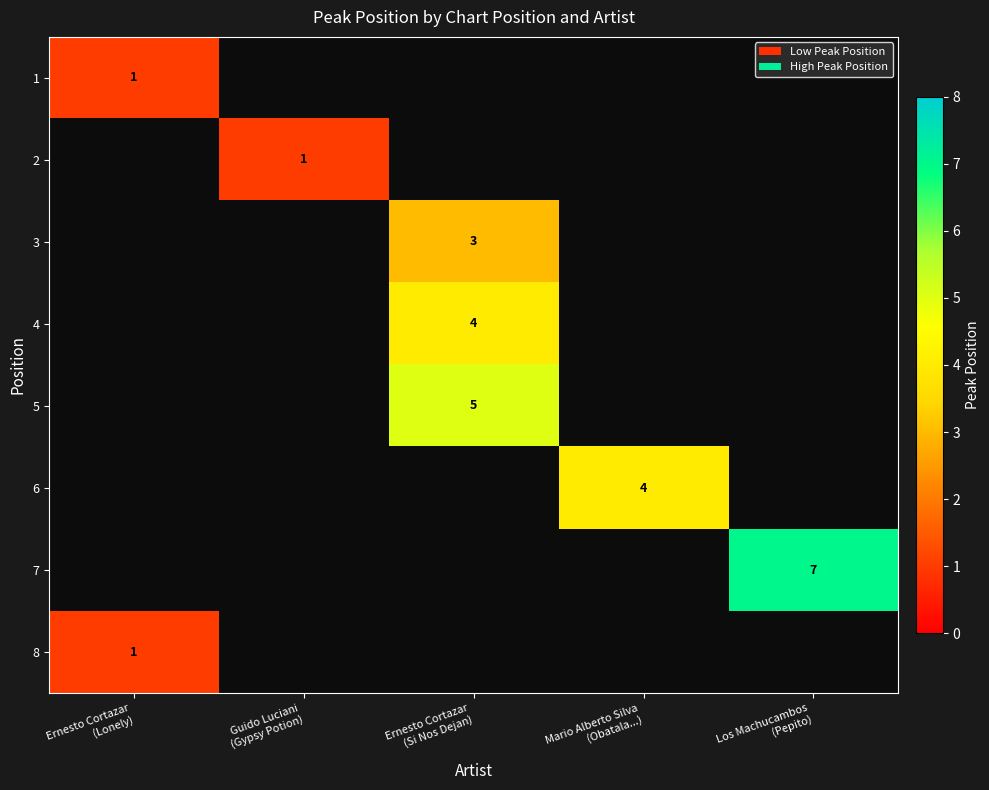

True or false: 3 has a value of 0 at Ernesto Cortazar (Lonely).

True